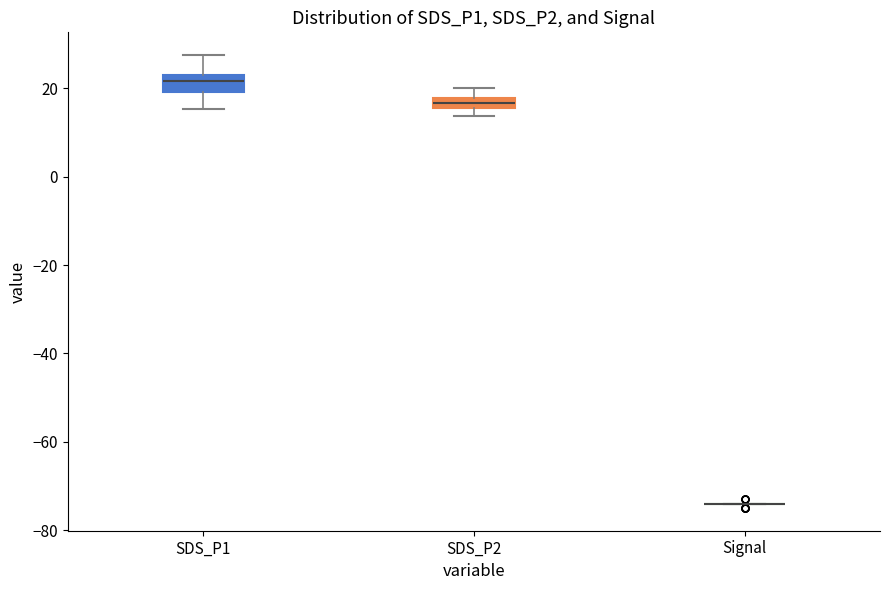

Where does the upper whisker of the box for SDS_P2 end on the y-axis? The values are not printed on the chart, so give them approximately, as read against the axis.

20